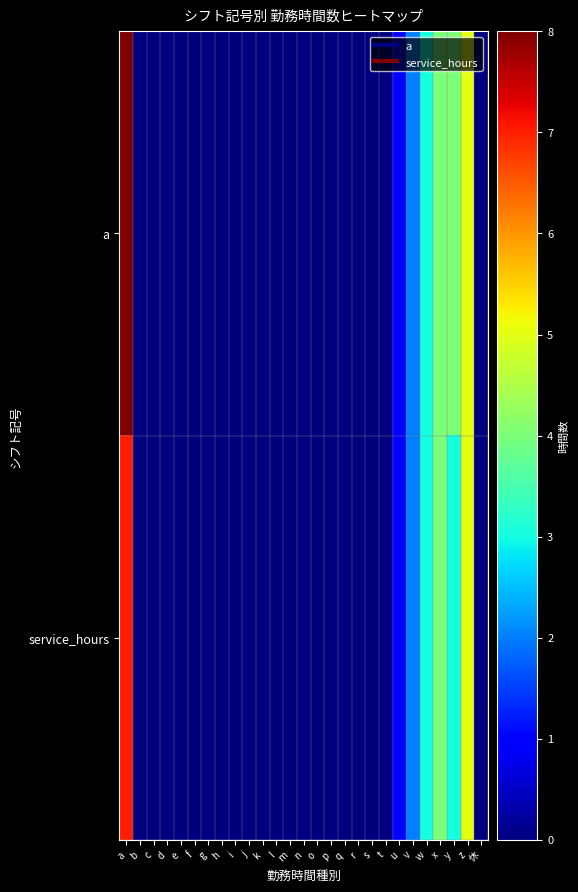

What is the greatest value displayed?

8